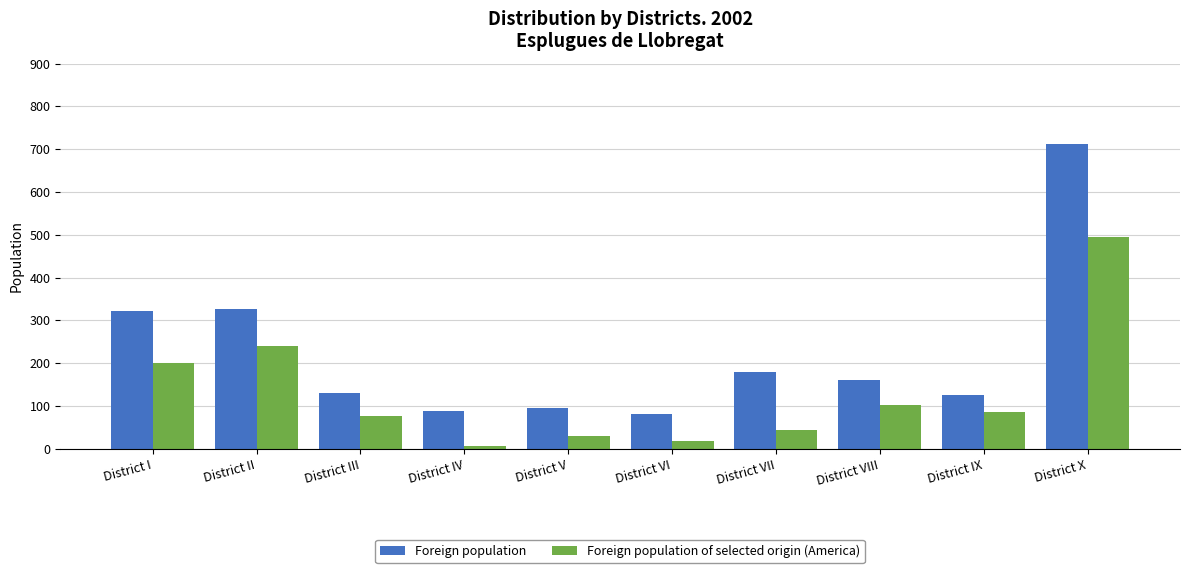

Reading left to right, transcribe all the data shown in this chart.

Foreign population: District I=323	District II=327	District III=131	District IV=88	District V=95	District VI=81	District VII=179	District VIII=161	District IX=126	District X=712
Foreign population of selected origin (America): District I=200	District II=240	District III=77	District IV=7	District V=29	District VI=17	District VII=44	District VIII=103	District IX=86	District X=494